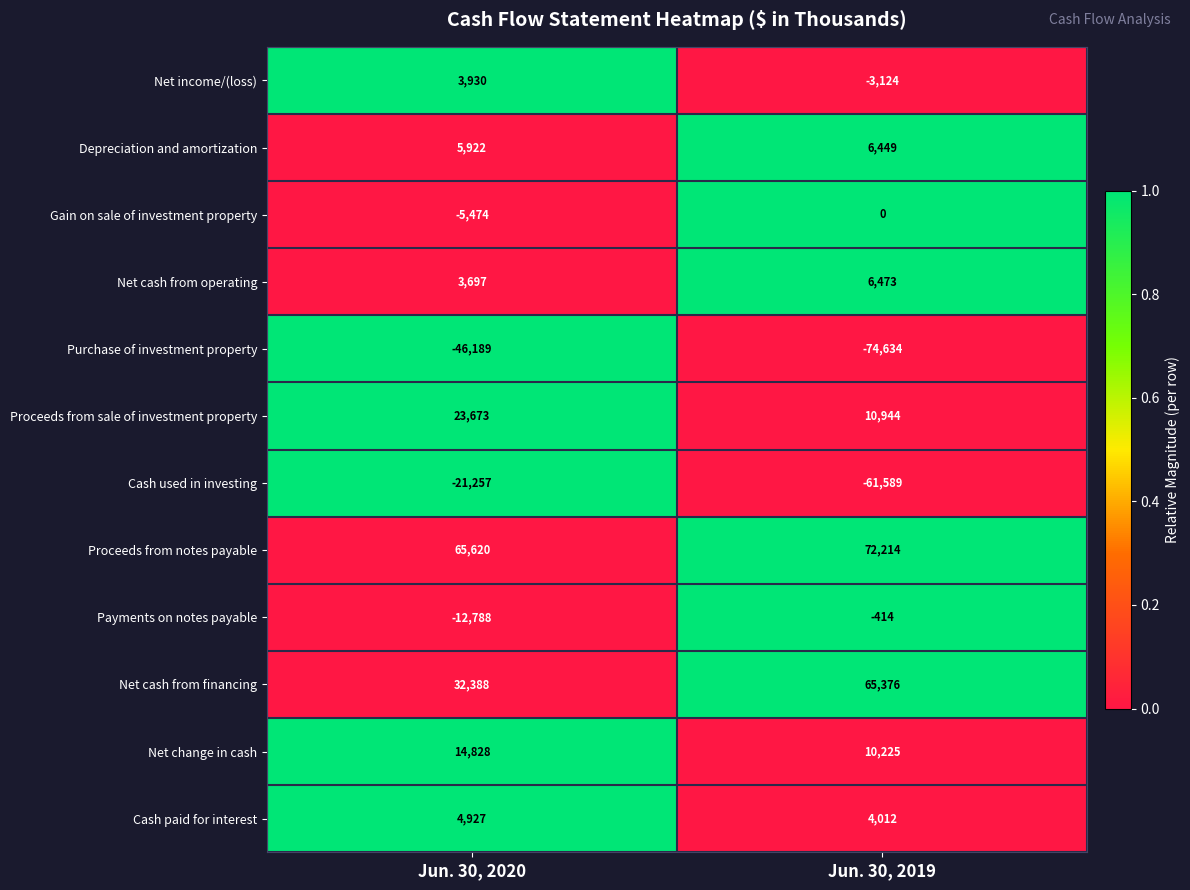

What is the spread (max minus min) of values at Jun. 30, 2019?

146848